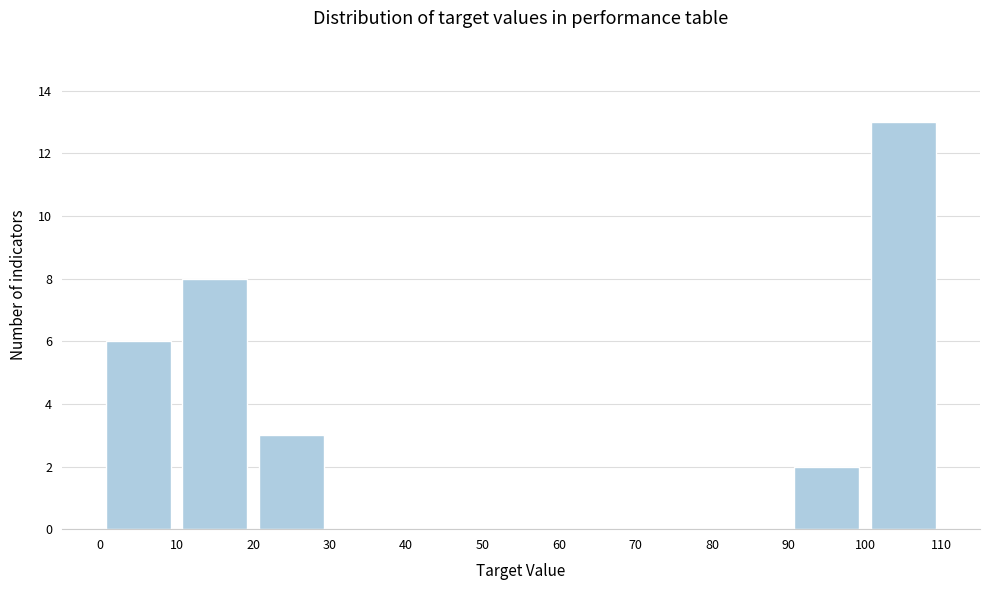

Reading left to right, list every bar in this chart as the range it spans on the x-axis followed by its height. The values are not printed on the chart, so give them approximately, as read against the axis.

0 to 10: 6
10 to 20: 8
20 to 30: 3
30 to 40: 0
40 to 50: 0
50 to 60: 0
60 to 70: 0
70 to 80: 0
80 to 90: 0
90 to 100: 2
100 to 110: 13